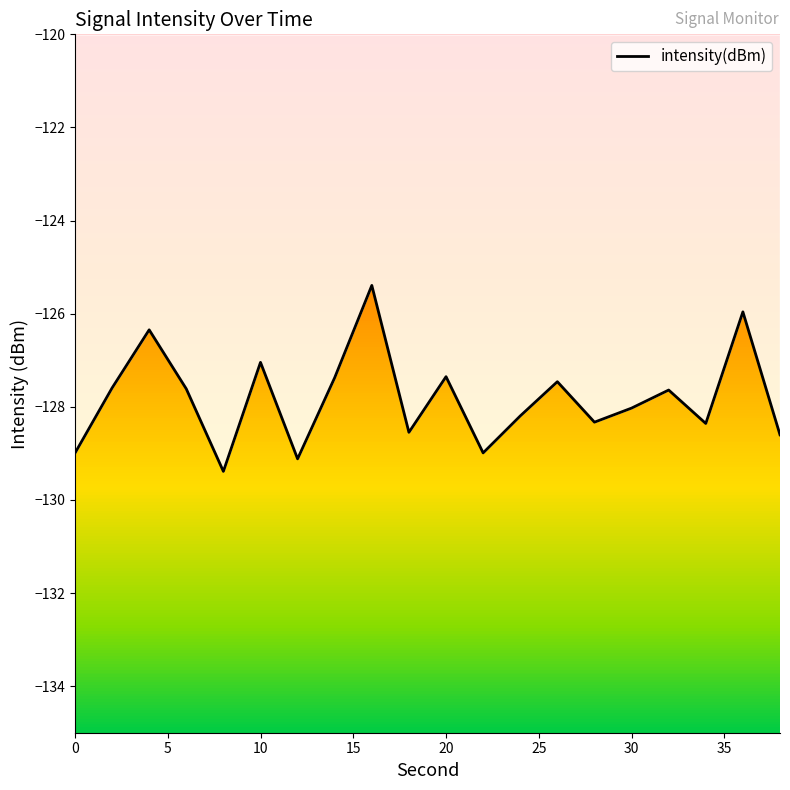

Count the number of data series in this chart.

1